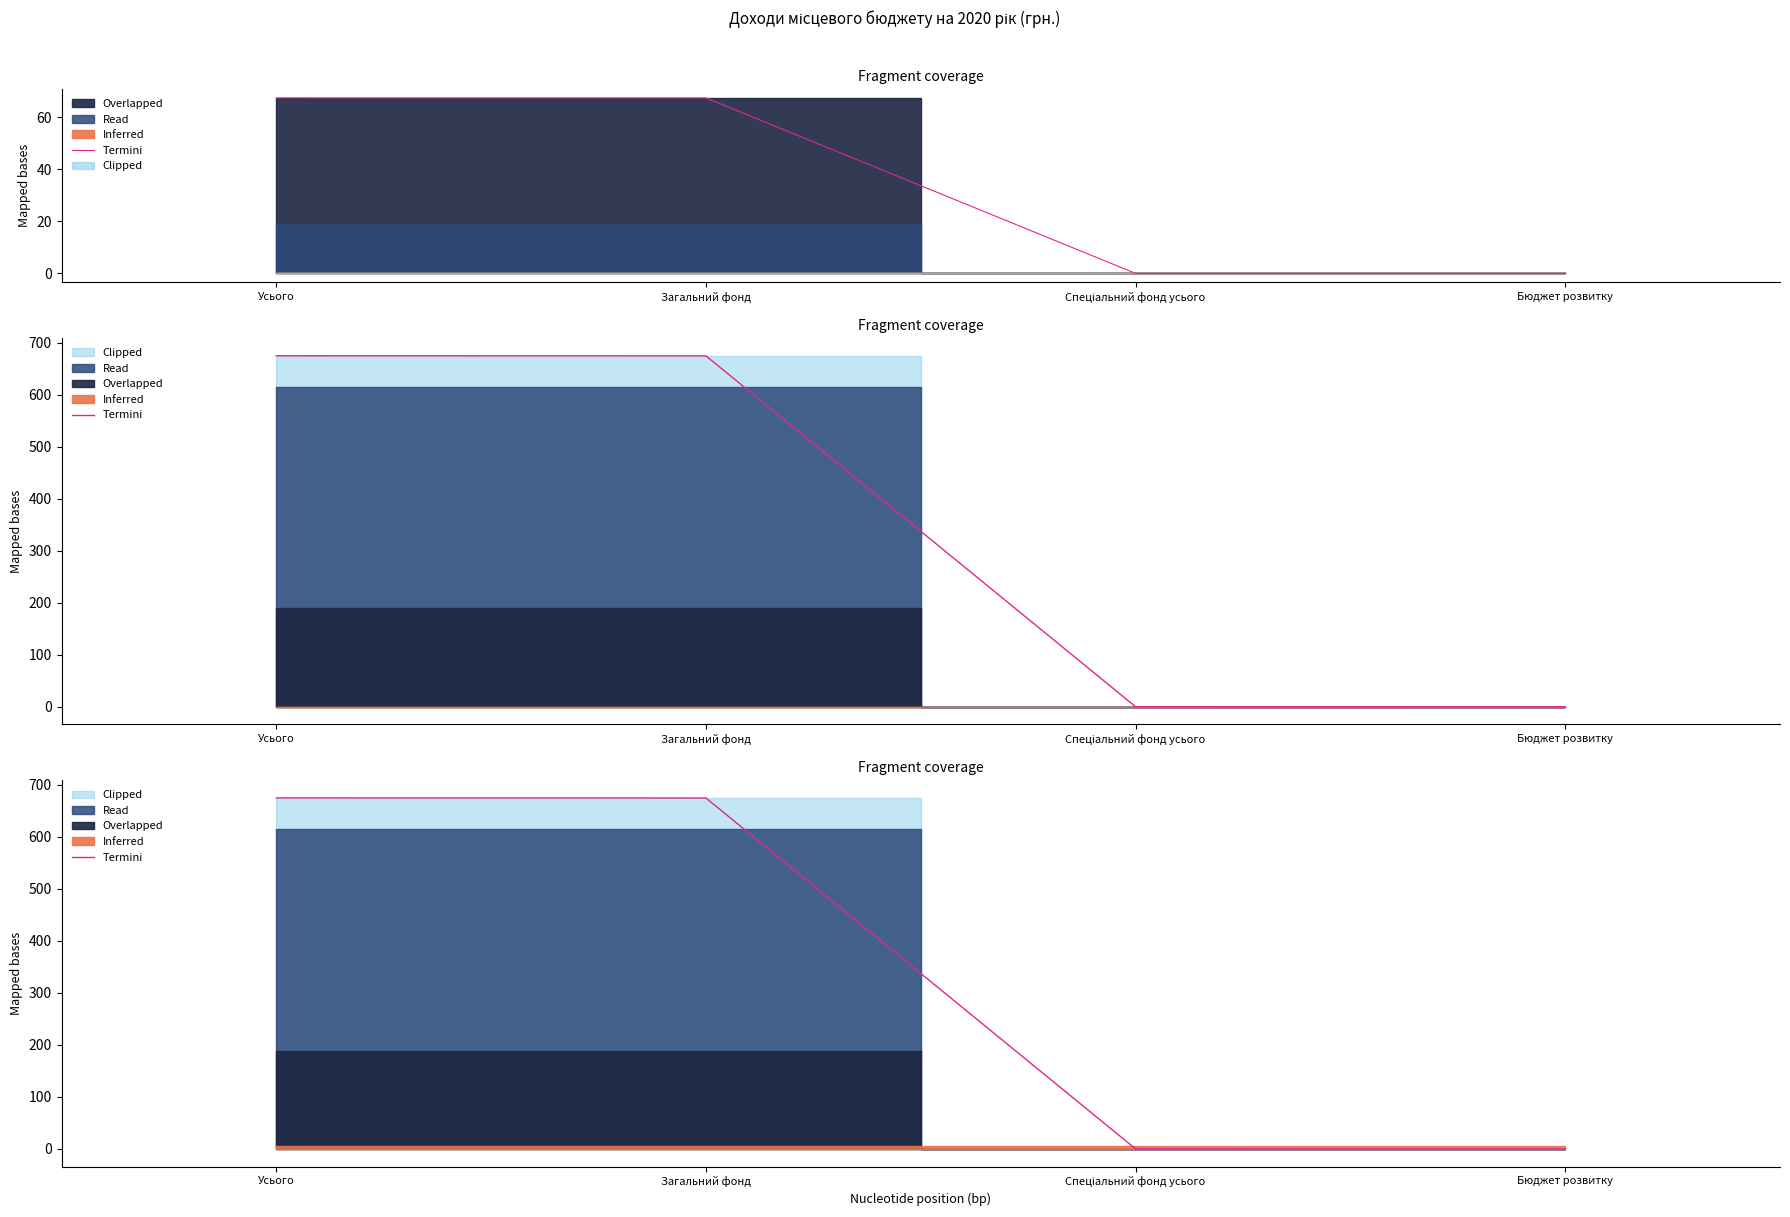

True or false: there are more than 0 points higher than both neighbors.

False